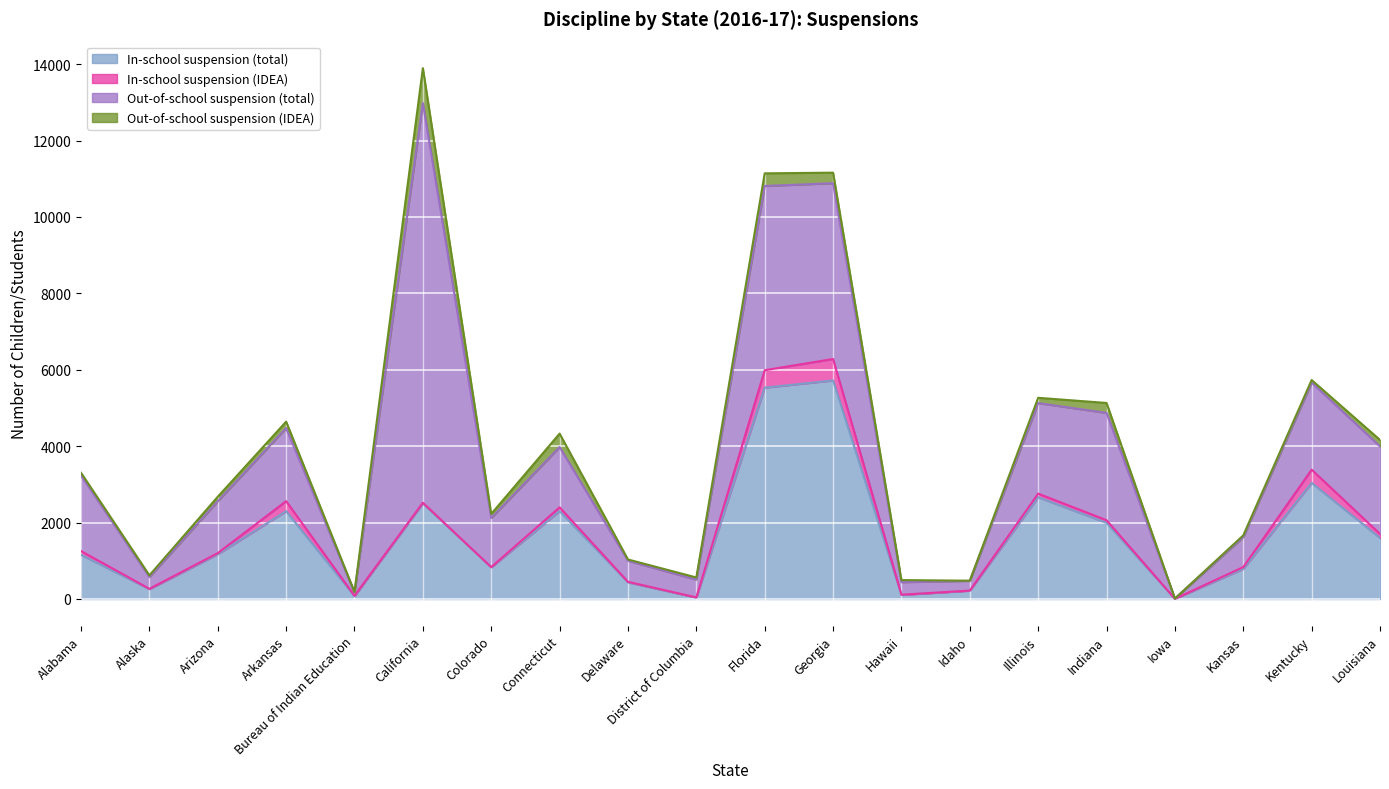

Reading left to right, list all the values displayed in this chart.

In-school suspension (total): Alabama=1157	Alaska=258	Arizona=1172	Arkansas=2299	Bureau of Indian Education=74	California=2500	Colorado=830	Connecticut=2300	Delaware=435	District of Columbia=37	Florida=5532	Georgia=5720	Hawaii=107	Idaho=217	Illinois=2664	Indiana=1994	Iowa=5	Kansas=787	Kentucky=3039	Louisiana=1599
In-school suspension (IDEA): Alabama=97	Alaska=8	Arizona=29	Arkansas=262	Bureau of Indian Education=10	California=20	Colorado=4	Connecticut=99	Delaware=14	District of Columbia=4	Florida=456	Georgia=562	Hawaii=5	Idaho=3	Illinois=94	Indiana=68	Iowa=0	Kansas=48	Kentucky=346	Louisiana=104
Out-of-school suspension (total): Alabama=1978	Alaska=309	Arizona=1358	Arkansas=1912	Bureau of Indian Education=84	California=10460	Colorado=1286	Connecticut=1578	Delaware=552	District of Columbia=464	Florida=4822	Georgia=4601	Hawaii=328	Idaho=254	Illinois=2369	Indiana=2809	Iowa=7	Kansas=784	Kentucky=2279	Louisiana=2291
Out-of-school suspension (IDEA): Alabama=71	Alaska=44	Arizona=118	Arkansas=169	Bureau of Indian Education=16	California=914	Colorado=107	Connecticut=352	Delaware=33	District of Columbia=58	Florida=331	Georgia=276	Hawaii=55	Idaho=5	Illinois=139	Indiana=260	Iowa=0	Kansas=46	Kentucky=67	Louisiana=169